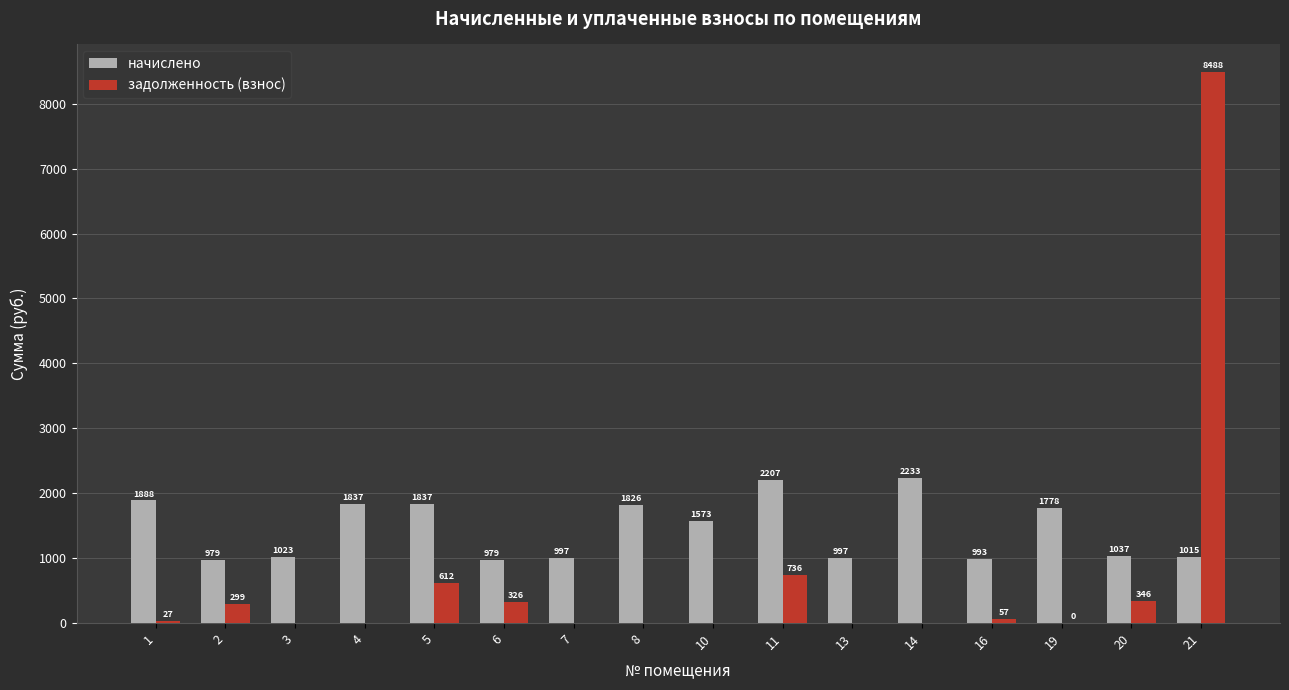

Is it true that задолженность (взнос) equals 299.2 at 2?

True